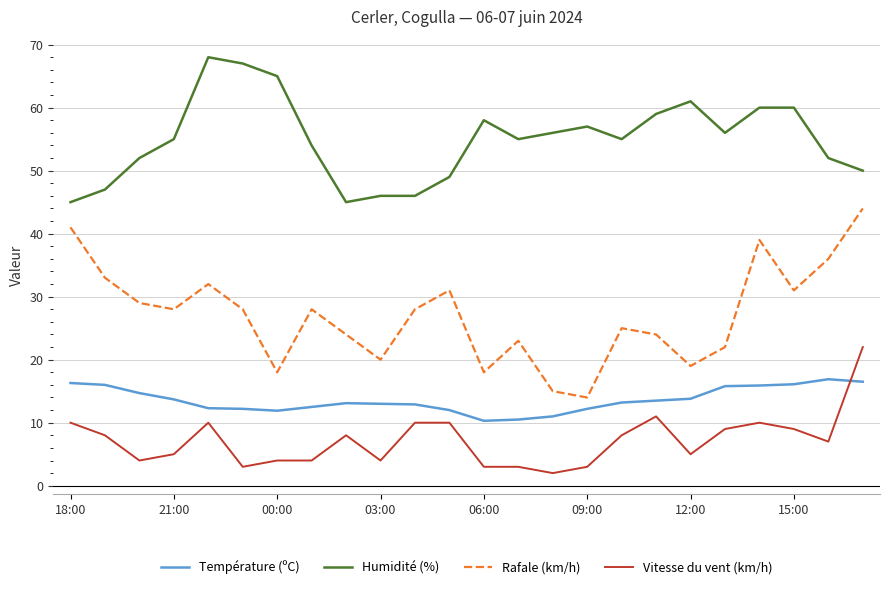

Which series has the largest total across all categories?

Humidité (%)